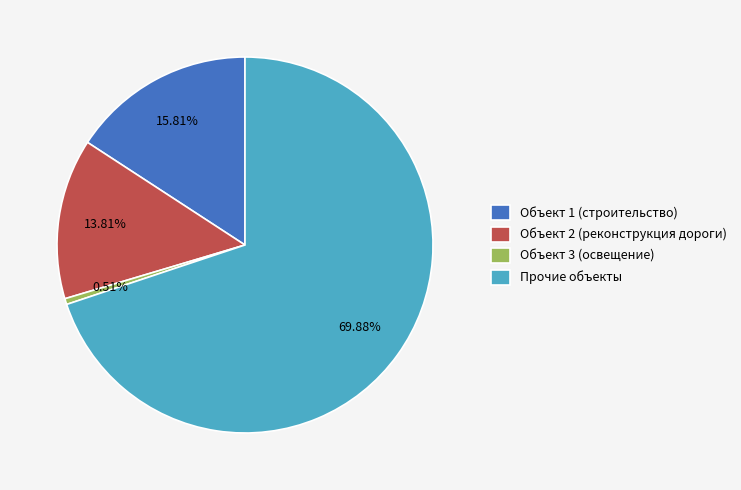

How many segments does this pie chart have?

4